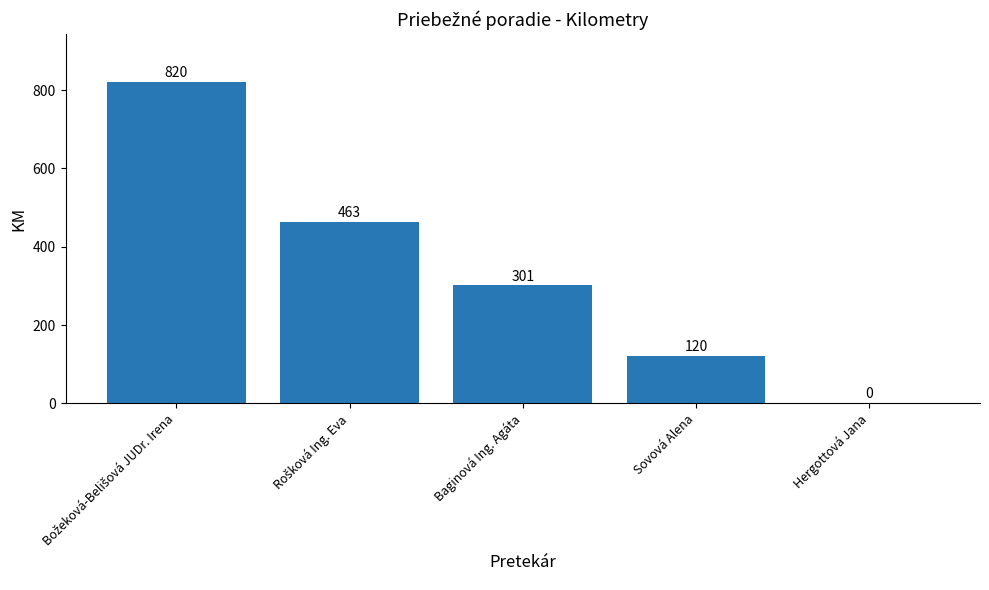

How many distinct data groups are displayed?

1